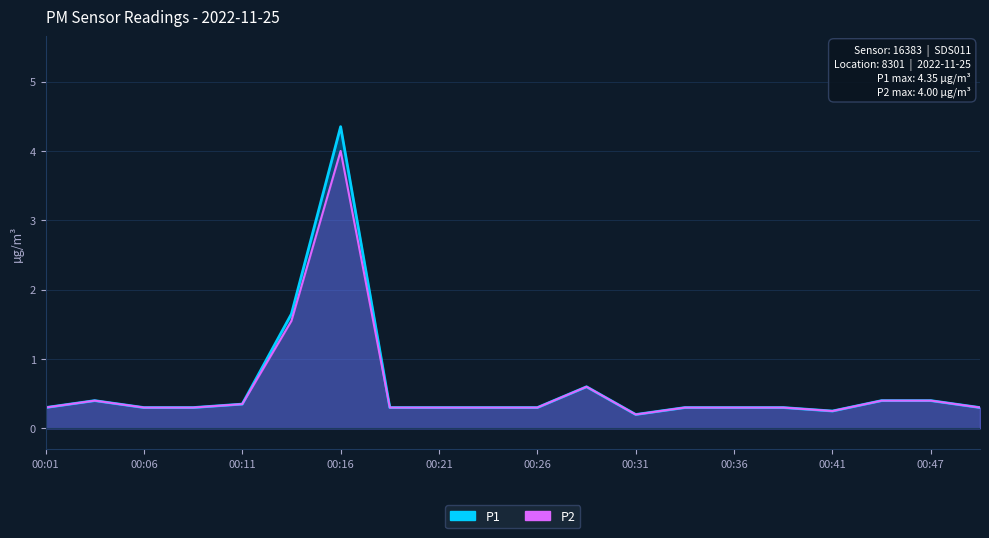

What are all the series names shown in the legend?

P1, P2